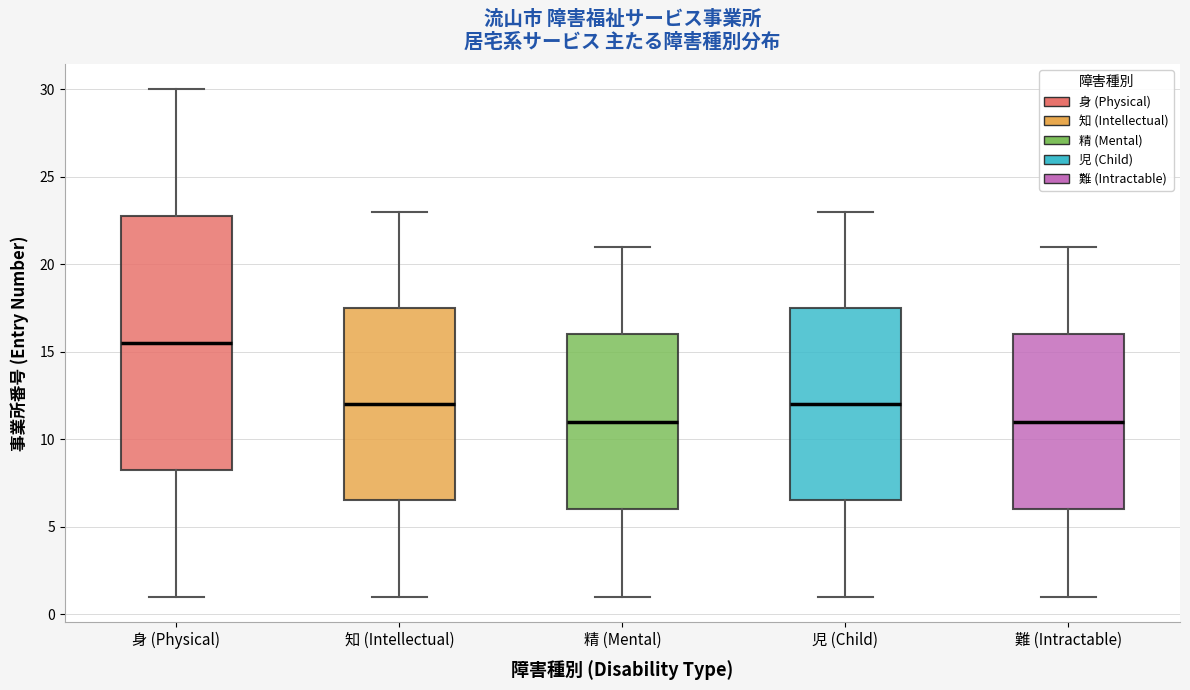

Where is the upper edge of the box for 精 (Mental) on the y-axis? The values are not printed on the chart, so give them approximately, as read against the axis.

16.0